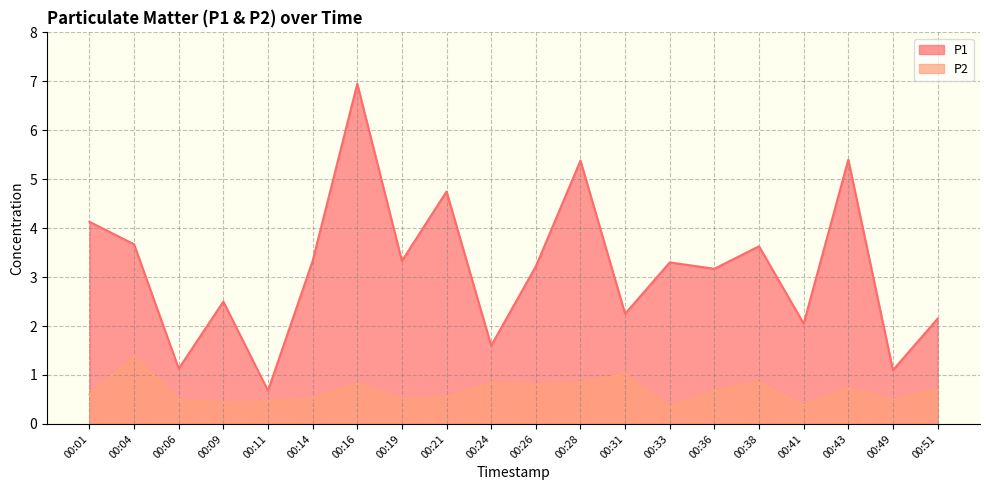

Is the value of P1 at 00:04 greater than the value of P2 at 00:38?

Yes